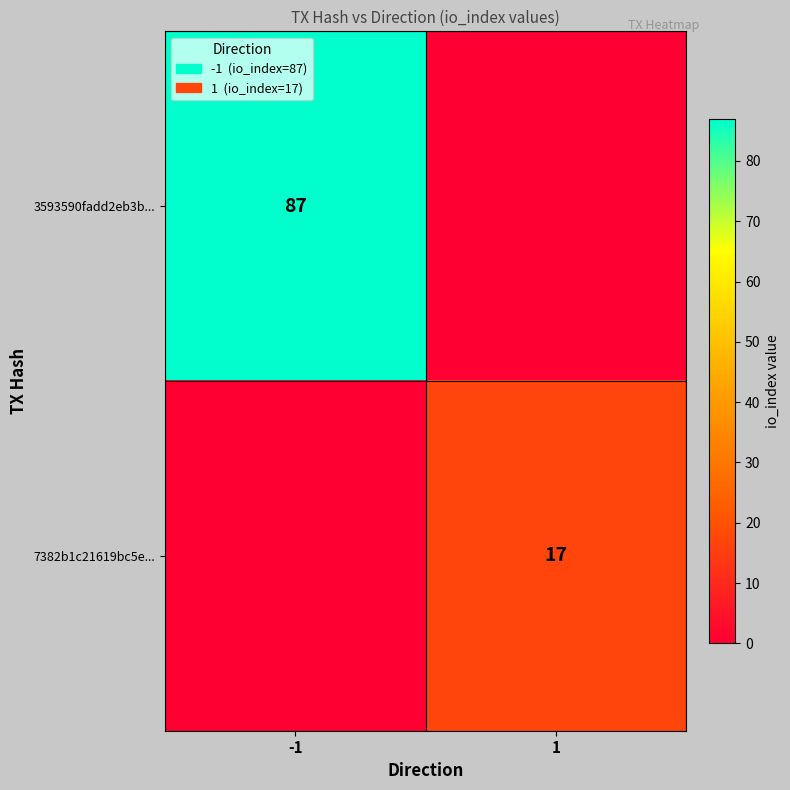

The value of 7382b1c21619bc5e... at 1 is 25. True or false?

False